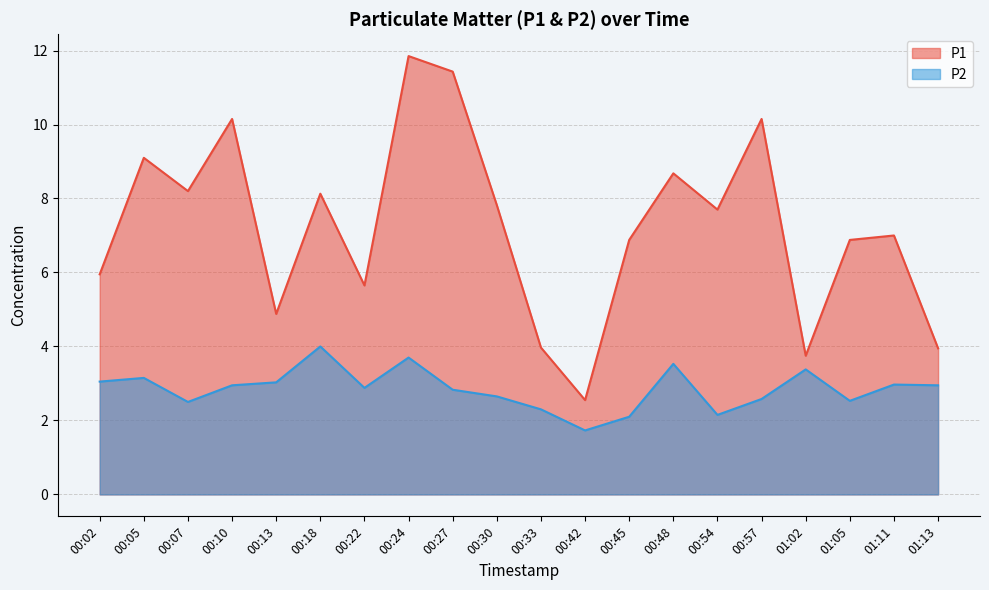

Where is the first local minimum for P1?

00:07